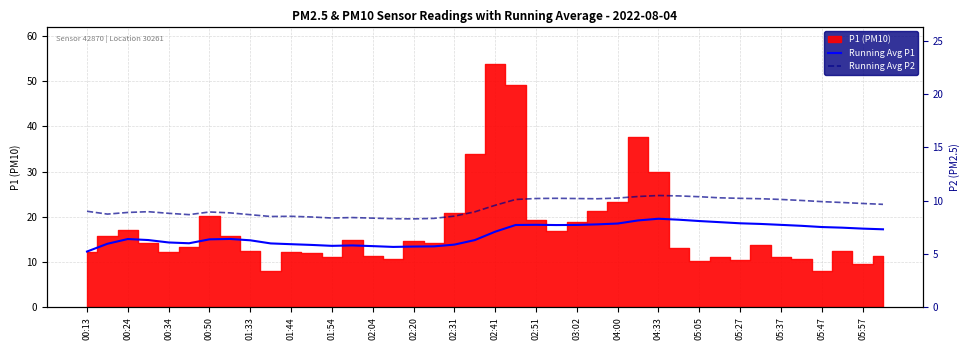

True or false: Running Avg P1 and Running Avg P2 cross at least once.

False